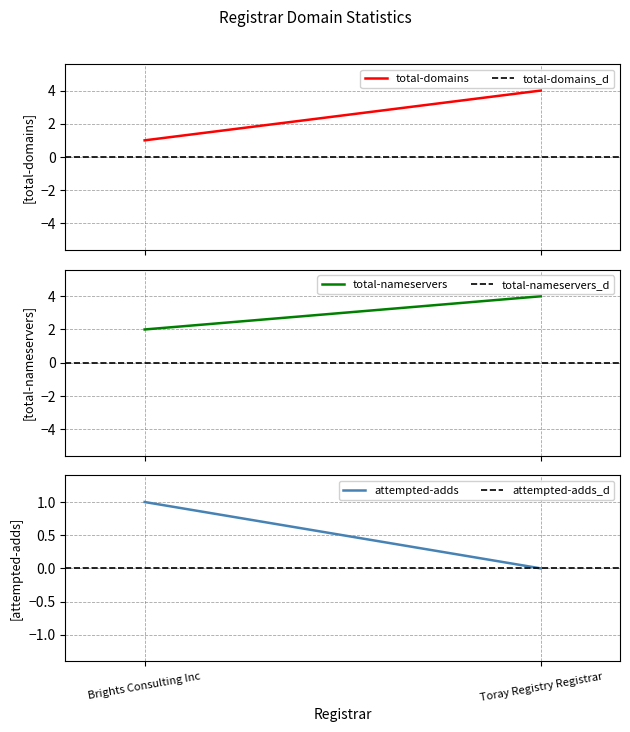

How many total-domains values are between 1 and 4?

2